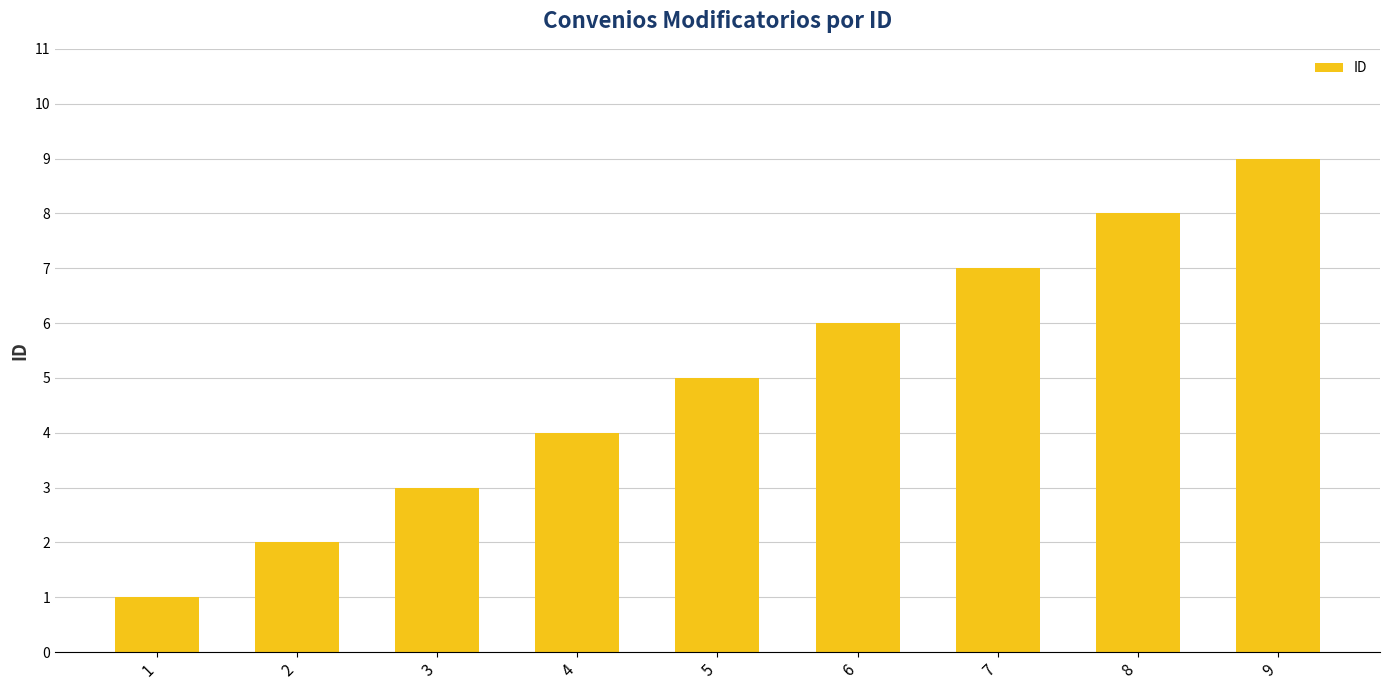

At which label is the value closest to 5?

5